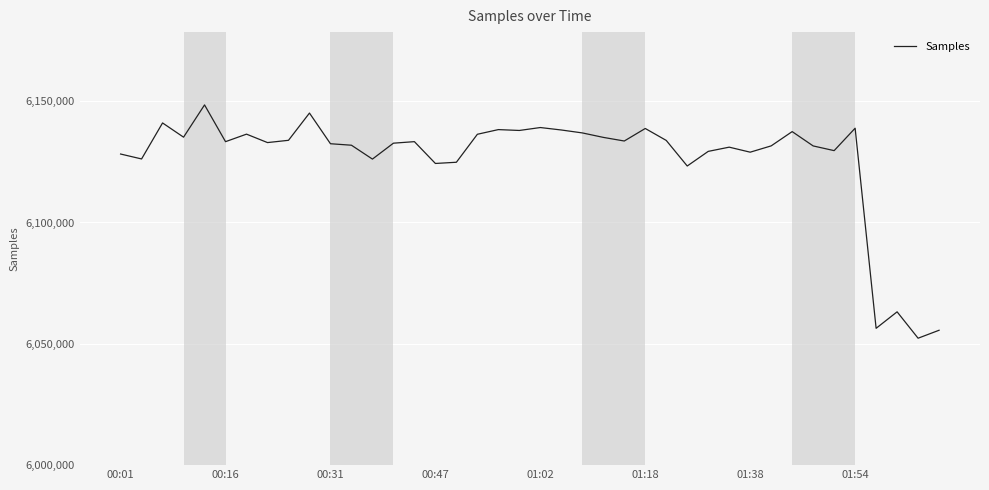

What is the maximum value shown in the chart?

6148454